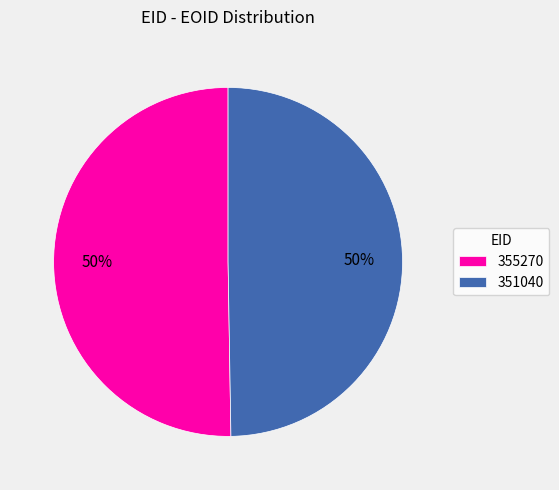

Combined, do 355270 and 351040 account for over 50%?

Yes